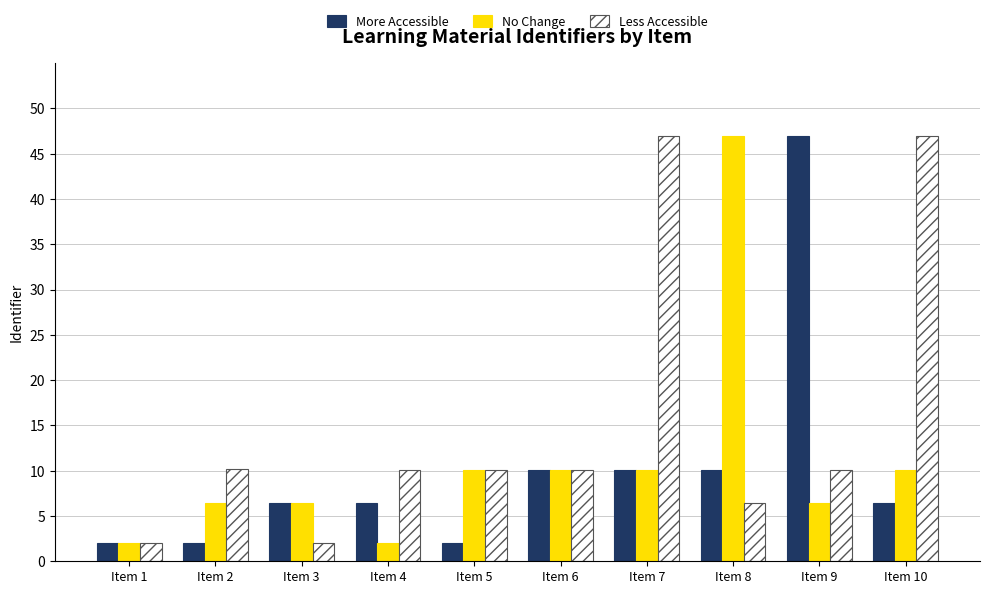

What is the total value across all series at Item 5?

22.2